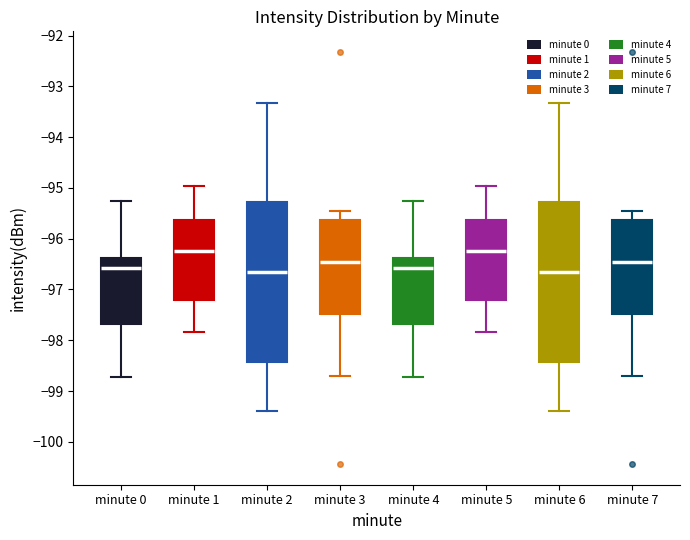

Reading left to right, transcribe this box plot: for each box, give where its median line is, the range the box spans, and where its two whiskers end, as read against the y-axis. The values are not printed on the chart, so give them approximately, as read against the axis.

minute 0: median -96.6, box -97.7 to -96.4, whiskers -98.7 to -95.2
minute 1: median -96.2, box -97.2 to -95.6, whiskers -97.8 to -95.0
minute 2: median -96.7, box -98.4 to -95.3, whiskers -99.4 to -93.3
minute 3: median -96.5, box -97.5 to -95.6, whiskers -98.7 to -95.4
minute 4: median -96.6, box -97.7 to -96.4, whiskers -98.7 to -95.2
minute 5: median -96.2, box -97.2 to -95.6, whiskers -97.8 to -95.0
minute 6: median -96.7, box -98.4 to -95.3, whiskers -99.4 to -93.3
minute 7: median -96.5, box -97.5 to -95.6, whiskers -98.7 to -95.4